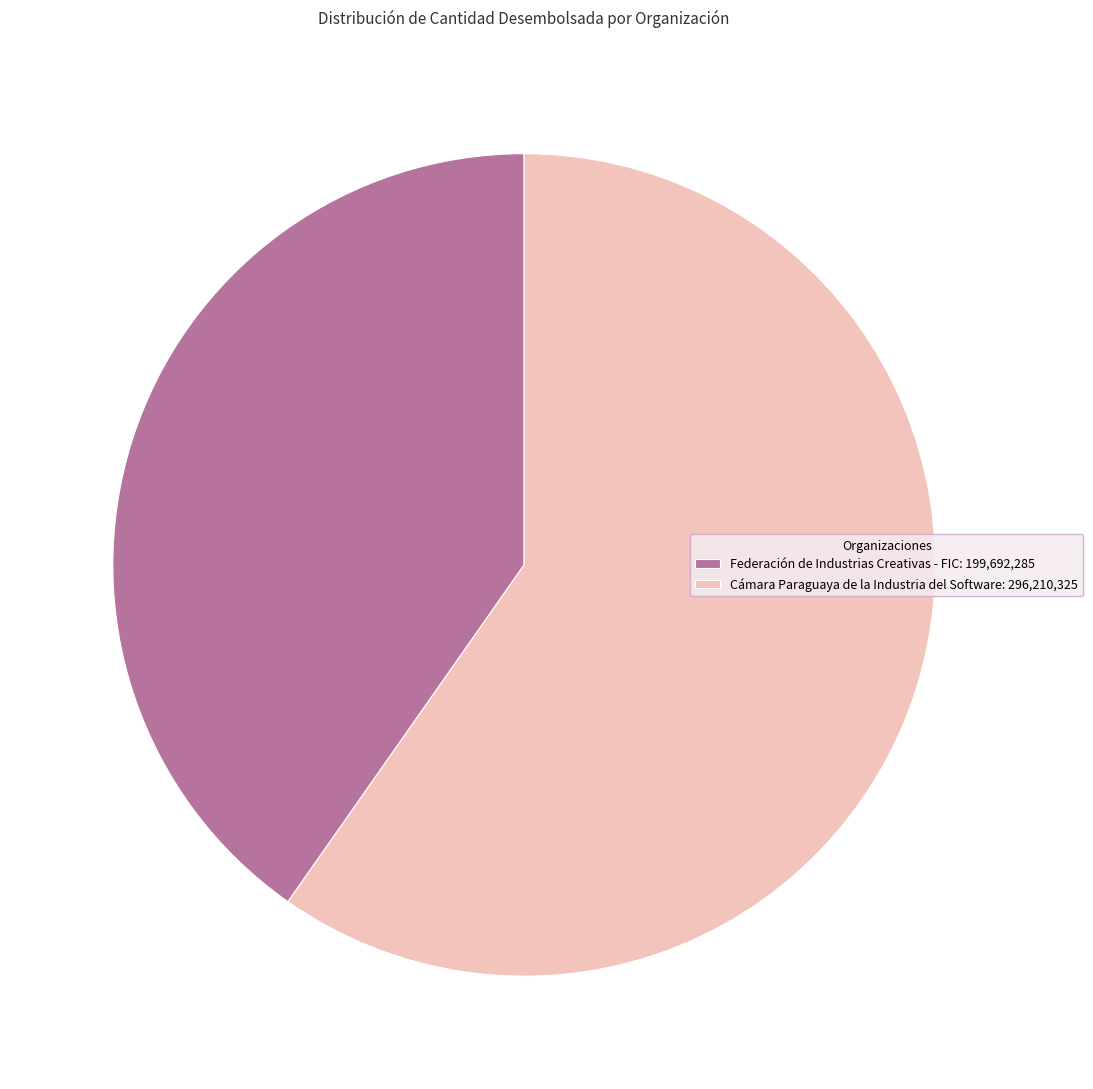

Combined, do Cámara Paraguaya de la Industria del Software and Federación de Industrias Creativas - FIC account for over 50%?

Yes